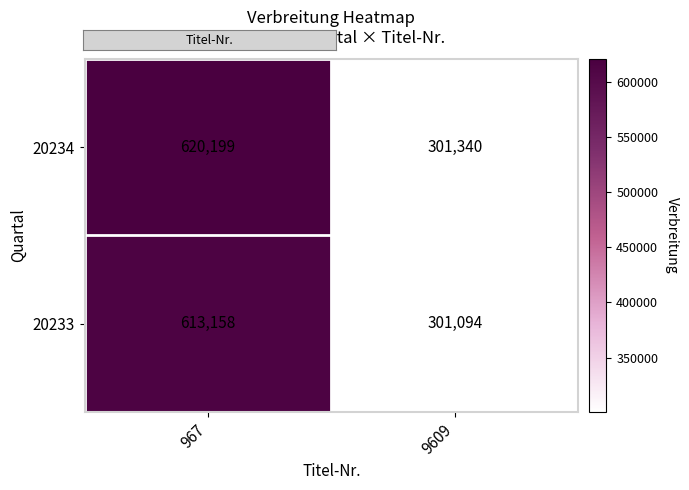

What is the total value across all series at 9609?

602434